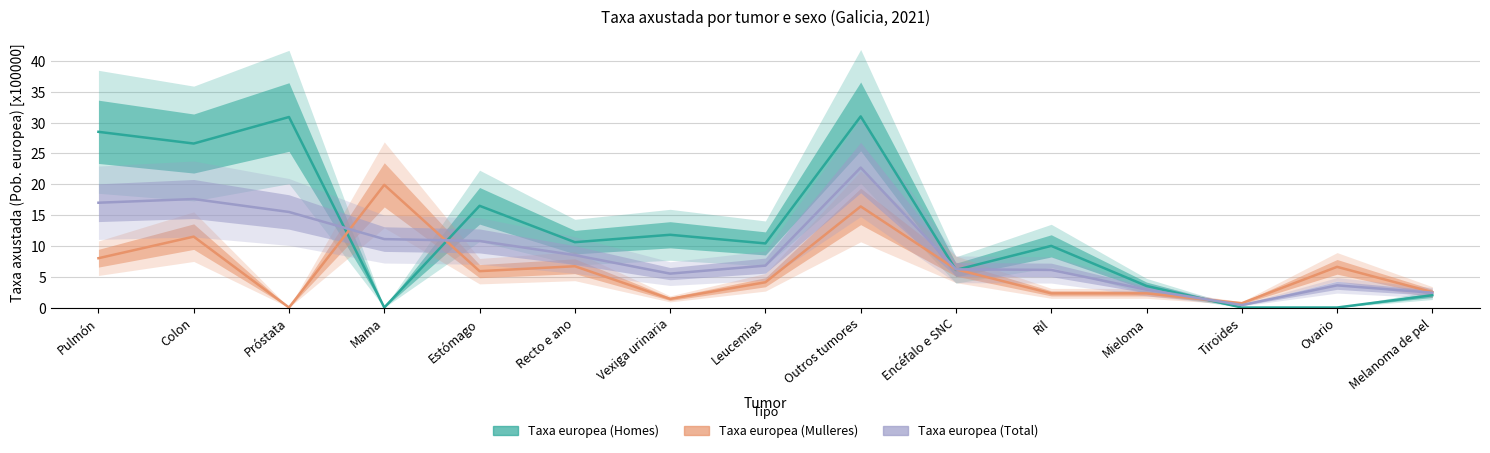

Reading left to right, transcribe all the data shown in this chart.

Taxa europea (Homes): Pulmón=28.5	Colon=26.6	Próstata=30.9	Mama=0.0	Estómago=16.5	Recto e ano=10.6	Vexiga urinaria=11.8	Leucemias=10.4	Outros tumores=31.0	Encéfalo e SNC=6.1	Ril=10.0	Mieloma=3.5	Tiroides=0.0	Ovario=0.0	Melanoma de pel=2.0
Taxa europea (Mulleres): Pulmón=8.0	Colon=11.5	Próstata=0.0	Mama=19.9	Estómago=5.9	Recto e ano=6.7	Vexiga urinaria=1.4	Leucemias=4.1	Outros tumores=16.4	Encéfalo e SNC=6.2	Ril=2.3	Mieloma=2.3	Tiroides=0.7	Ovario=6.6	Melanoma de pel=2.5
Taxa europea (Total): Pulmón=17.0	Colon=17.6	Próstata=15.5	Mama=11.1	Estómago=10.8	Recto e ano=8.5	Vexiga urinaria=5.5	Leucemias=6.8	Outros tumores=22.7	Encéfalo e SNC=6.2	Ril=6.1	Mieloma=2.9	Tiroides=0.4	Ovario=3.6	Melanoma de pel=2.4